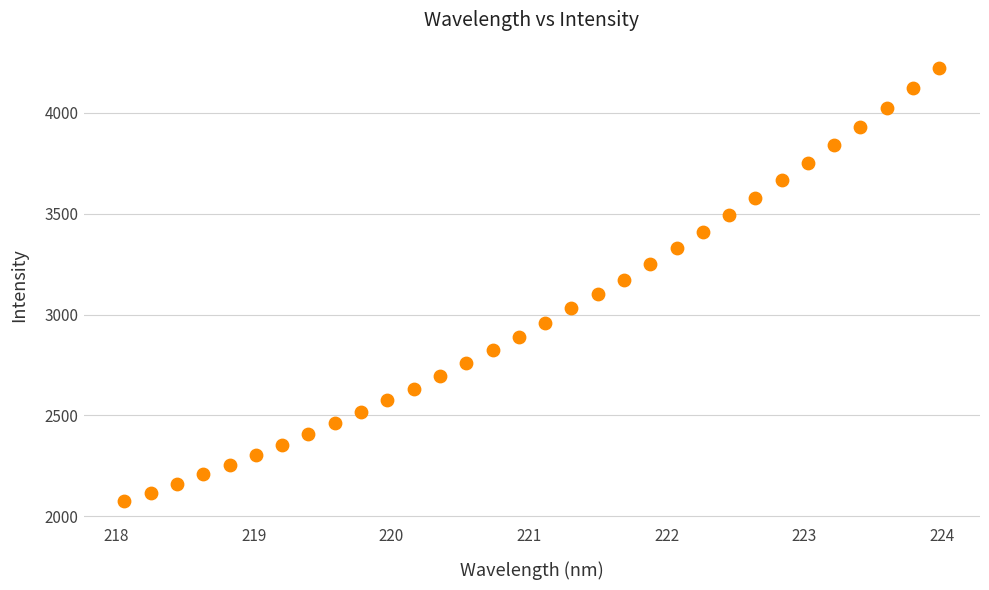

What is the range of X values (max minus min)?

5.9